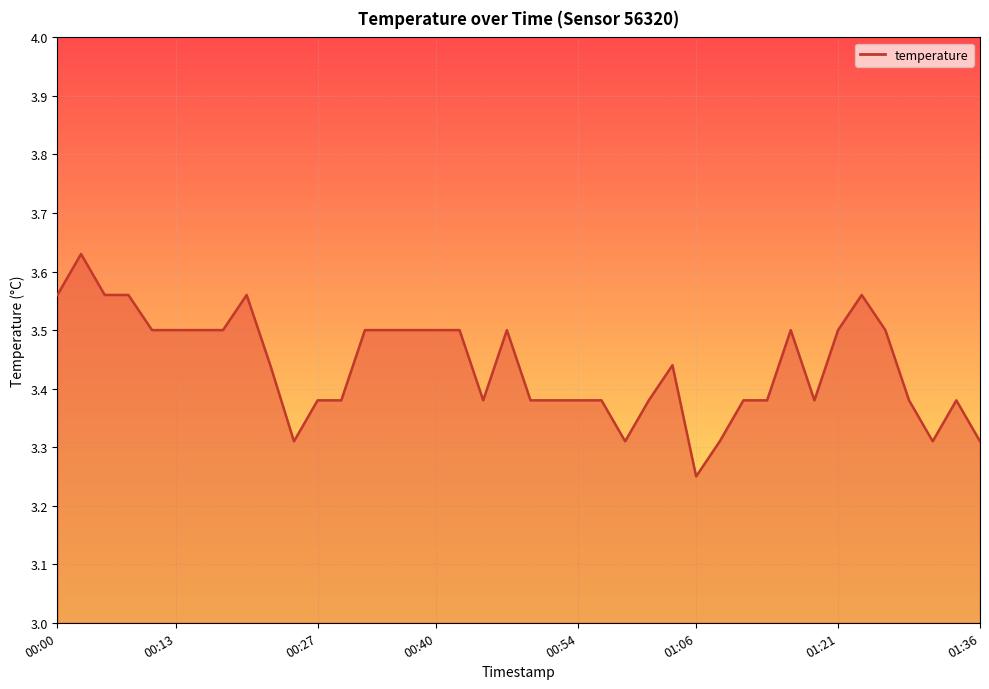

Is this an area chart (filled region under the line)?

Yes